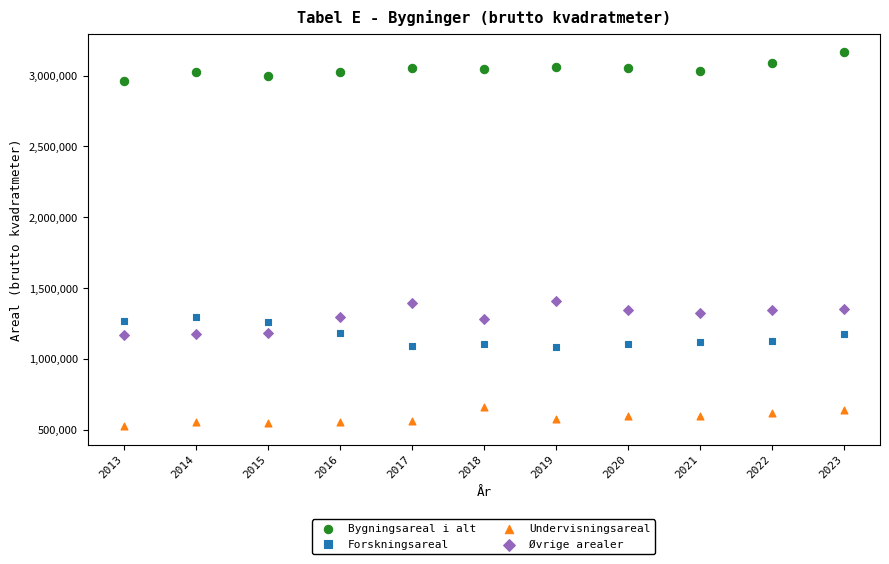

What is the X range (max minus min) for the scatter plot?

10.0